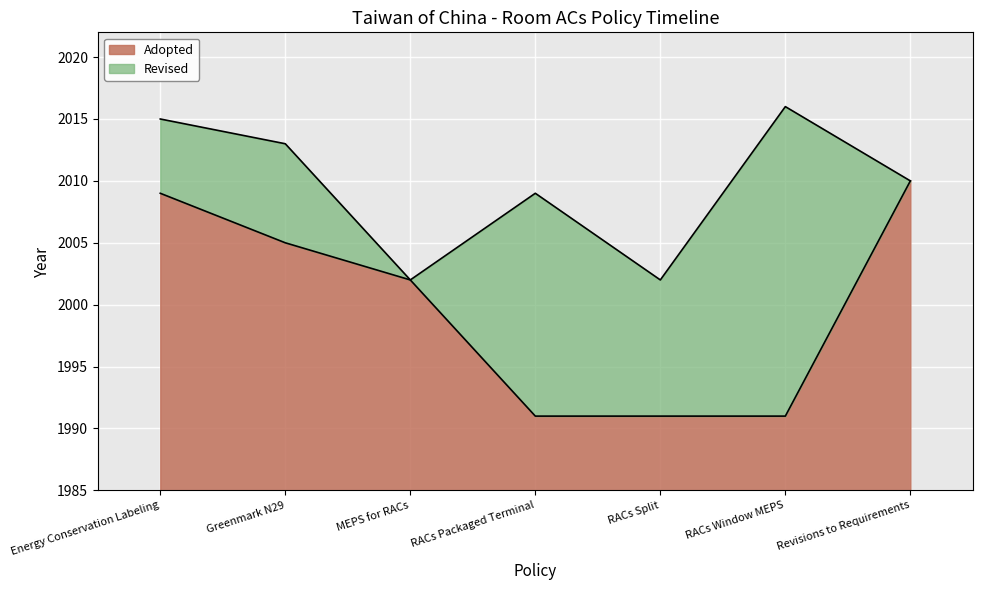

Which category has the highest value in the Adopted series?

Revisions to Requirements